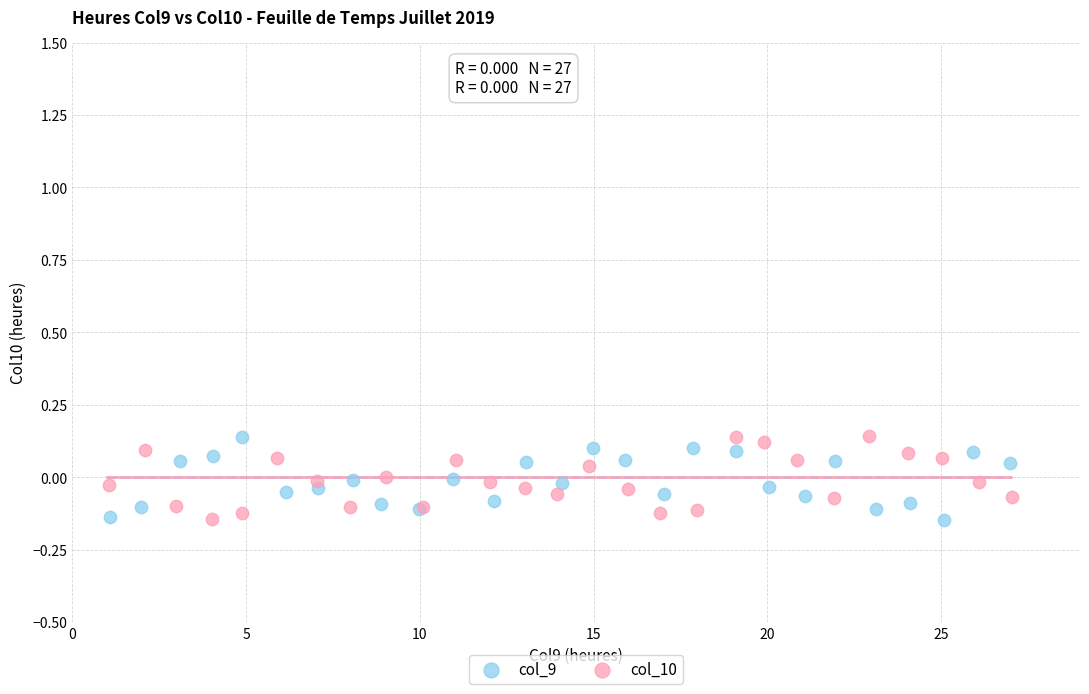

What are all the series names shown in the legend?

col_9, col_10